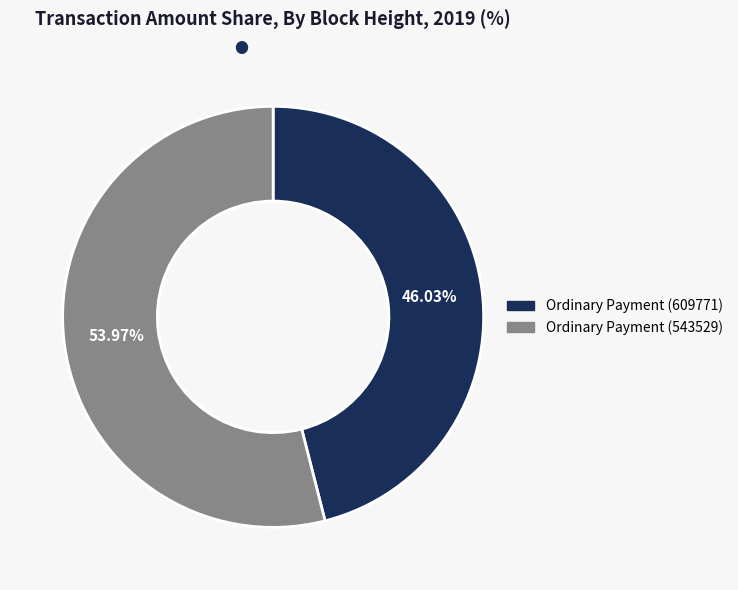

To the nearest percent, what is the average slice percentage?

50%